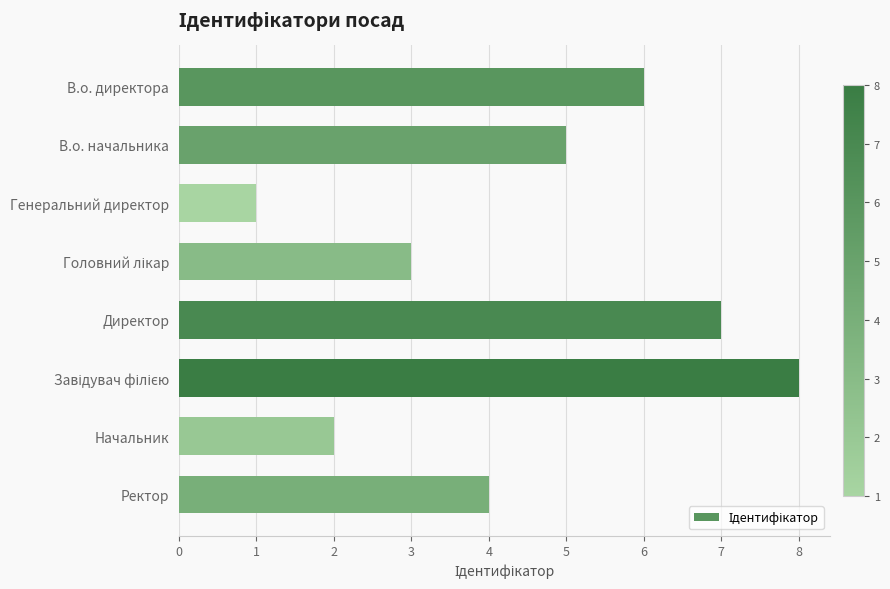

How many values are below 5?

4